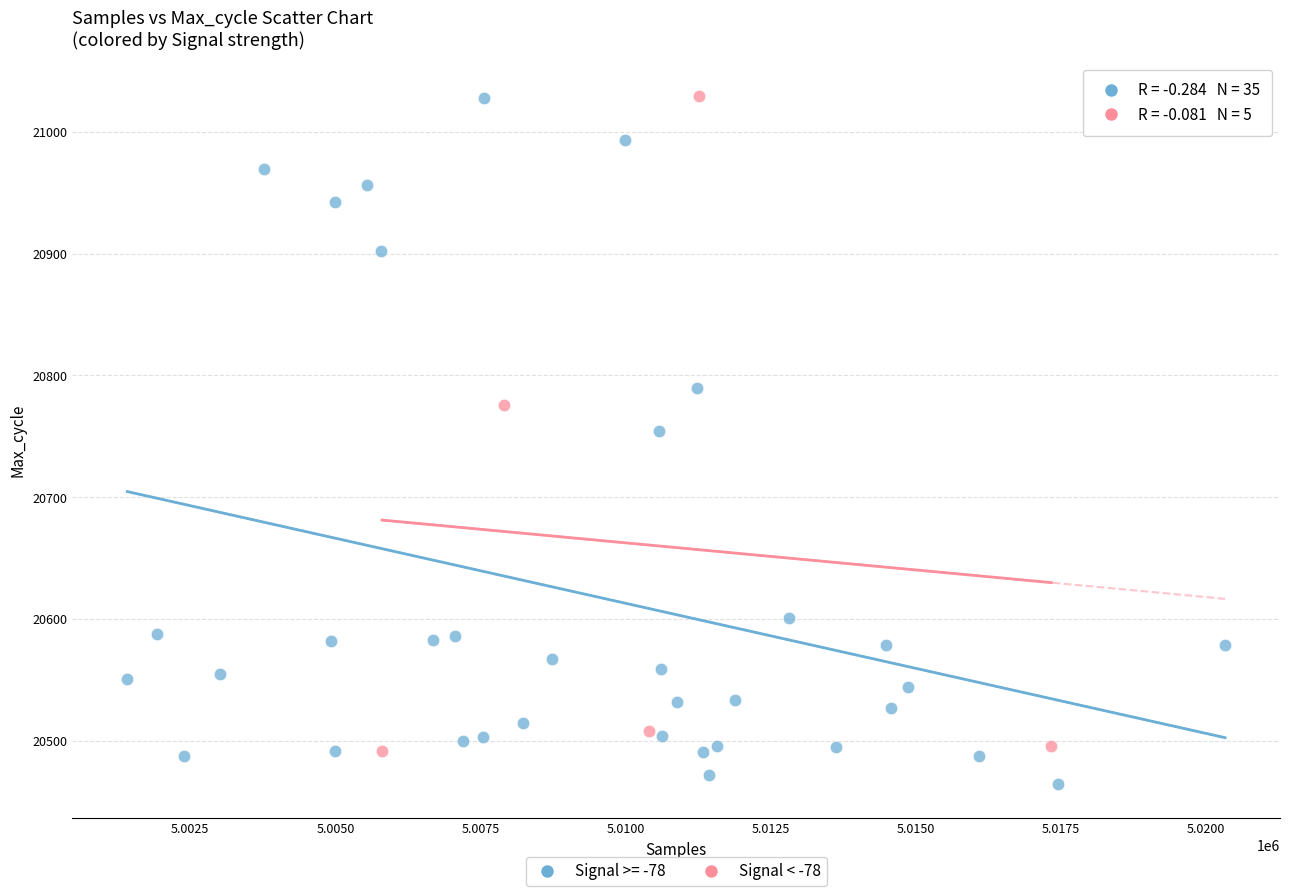

Which series has the largest Y range (max minus min)?

Signal >= -78